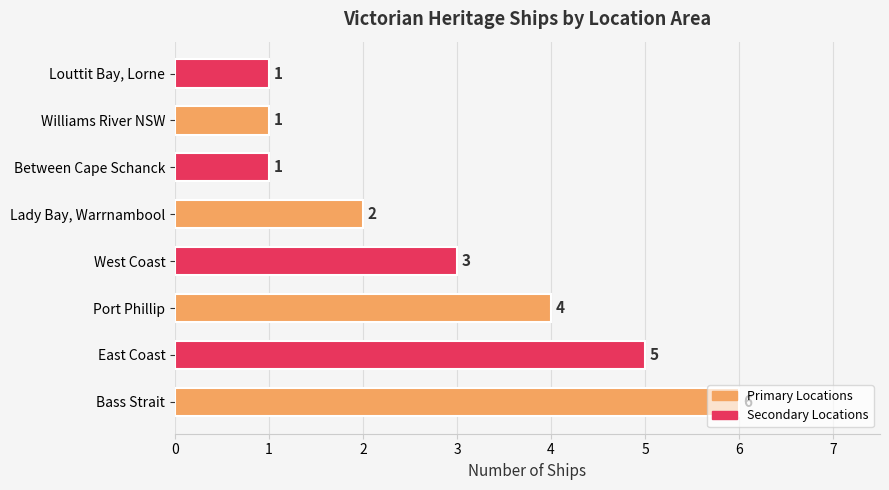

The chart shows a value of 3 at Bass Strait. True or false?

False